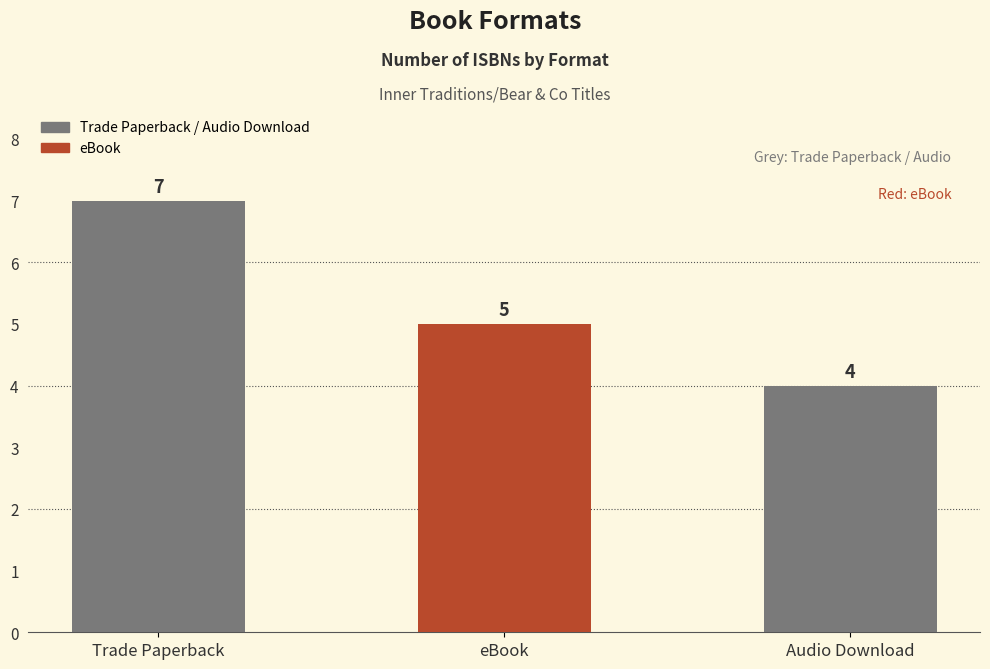

Reading left to right, what are all the values shown in this chart?

Trade Paperback=7	eBook=5	Audio Download=4